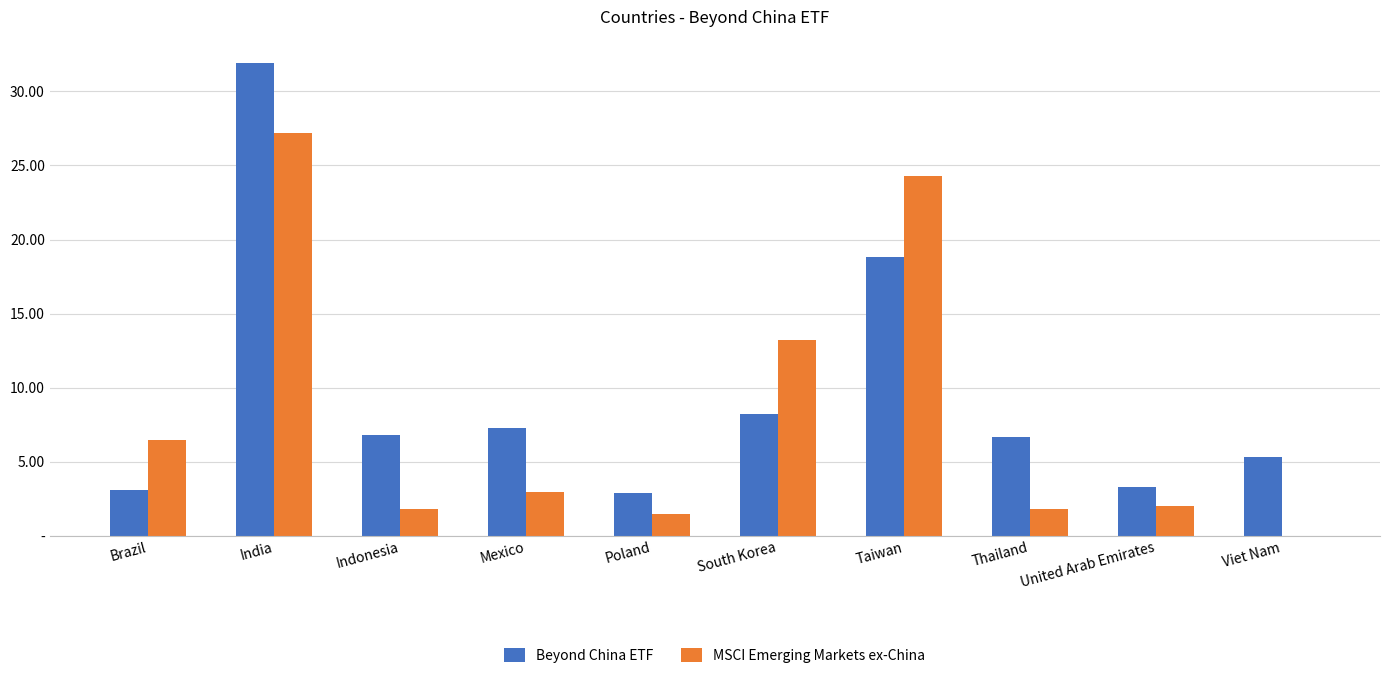

What is the difference between the highest and lowest values at United Arab Emirates?

1.3